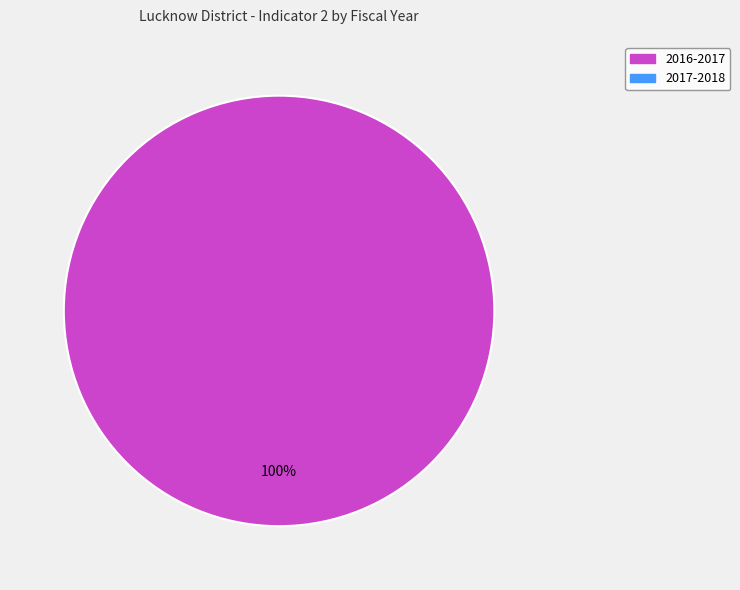

Does any single category account for the majority?

Yes